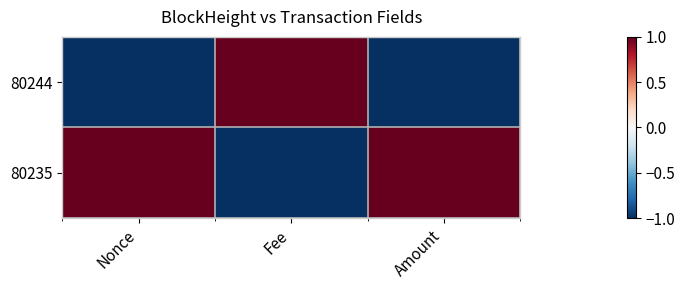

List the series in order of their peak value, highest first.

80244, 80235